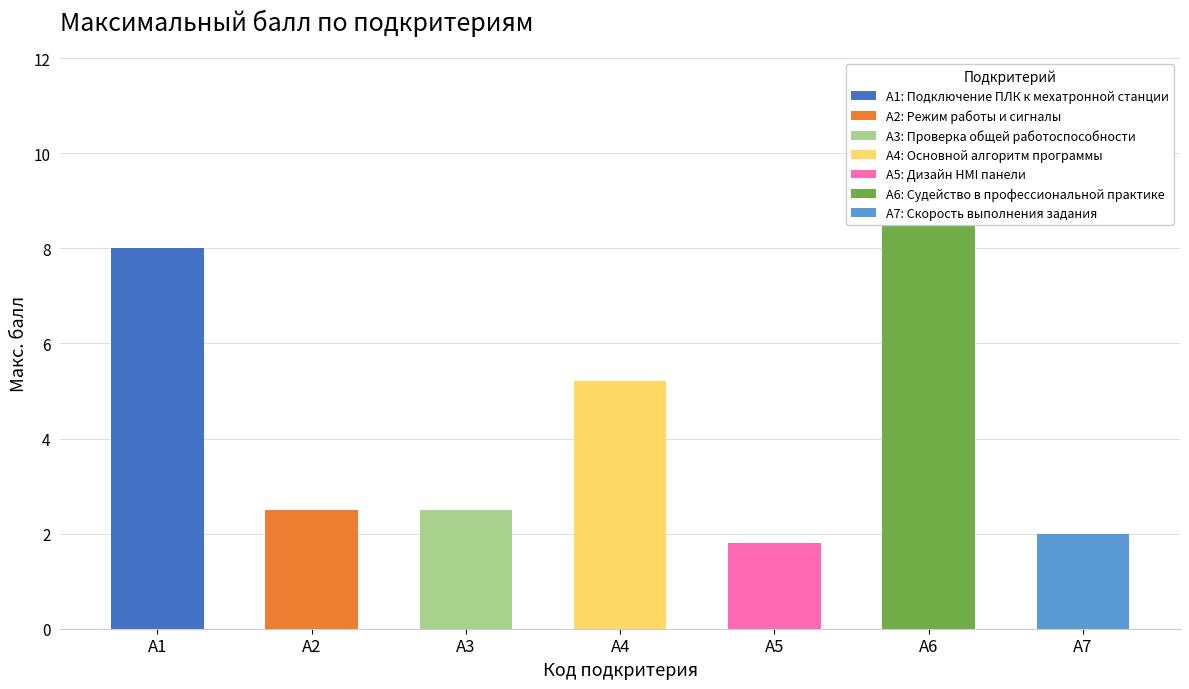

Reading right to left, list all the values displayed in this chart.

2.0	10.0	1.8	5.2	2.5	2.5	8.0